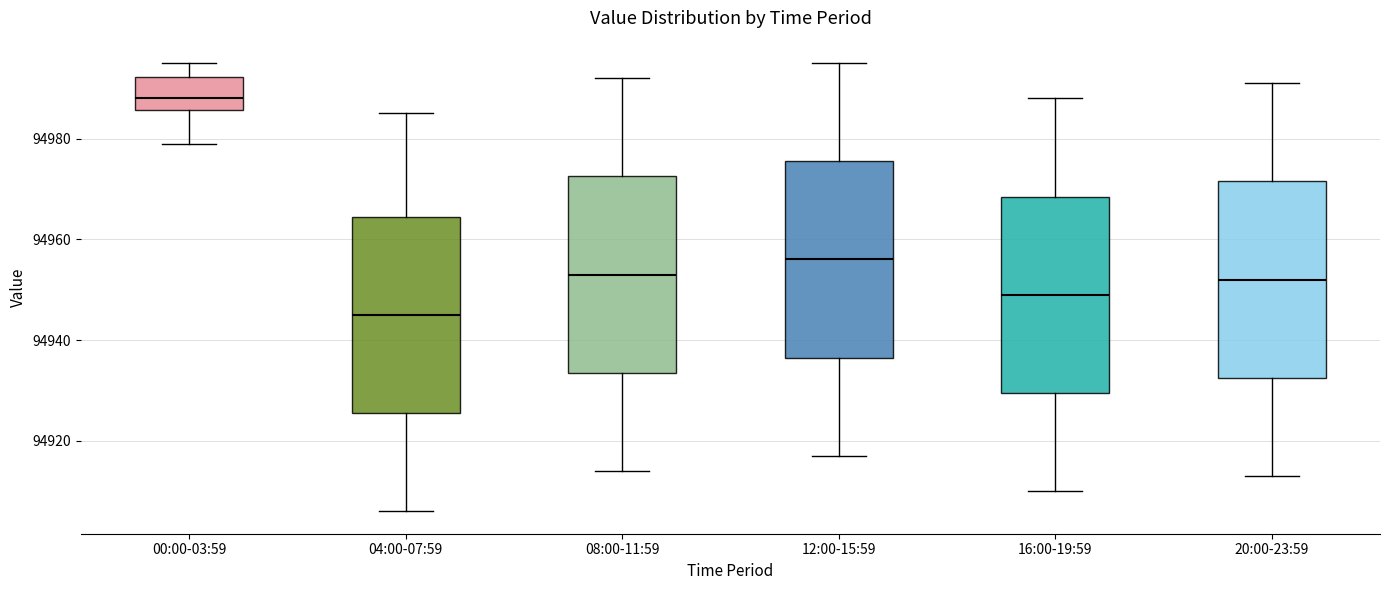

Which box has the highest median line?

00:00-03:59